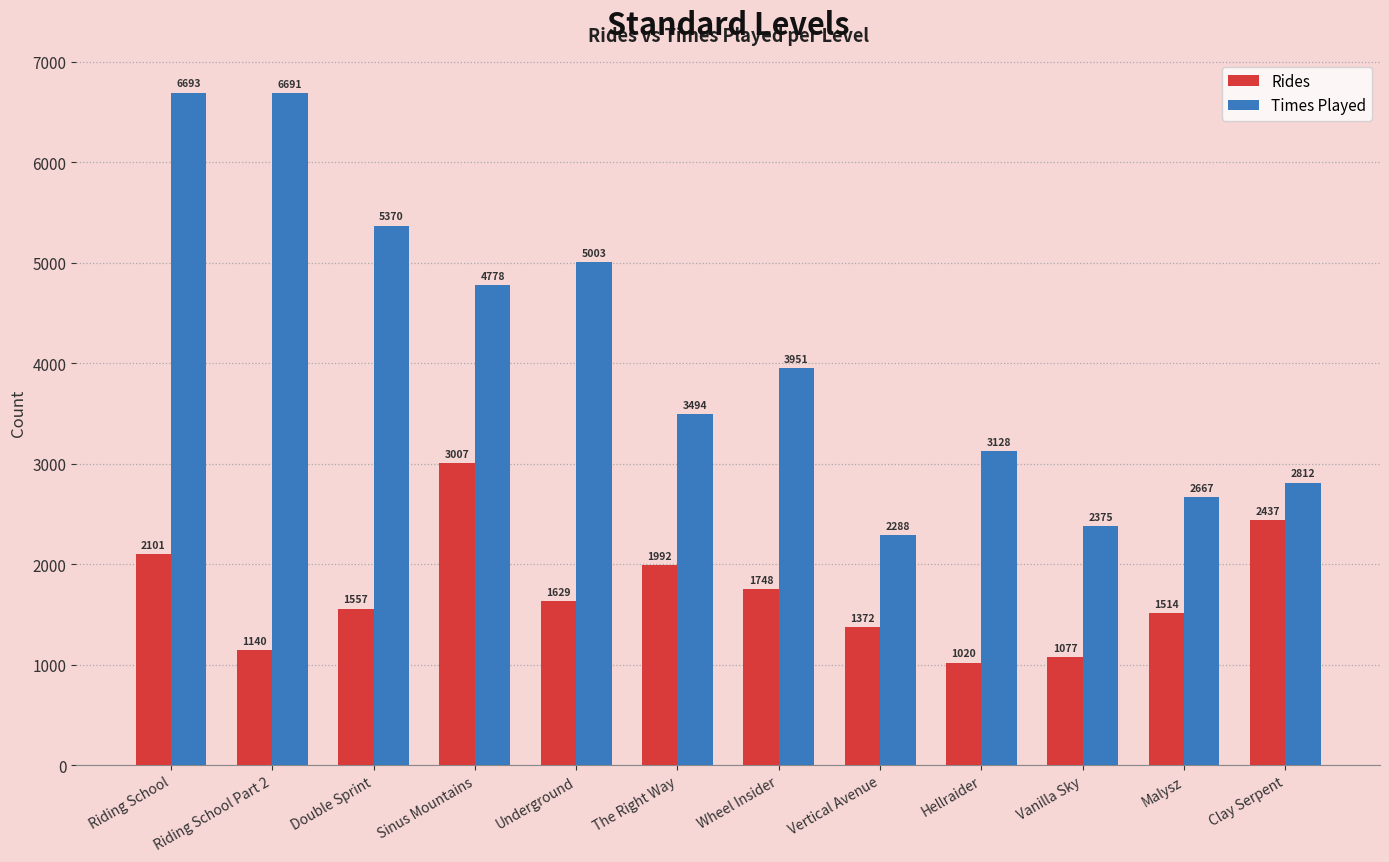

Reading left to right, transcribe all the data shown in this chart.

Rides: 2101	1140	1557	3007	1629	1992	1748	1372	1020	1077	1514	2437
Times Played: 6693	6691	5370	4778	5003	3494	3951	2288	3128	2375	2667	2812